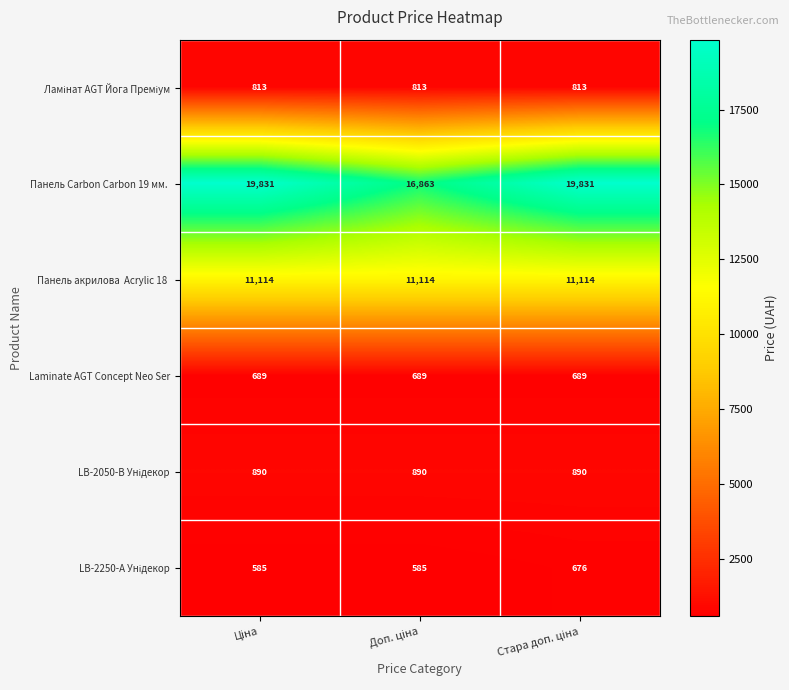

What is the highest value of the Laminate AGT Concept Neo Ser series?

689